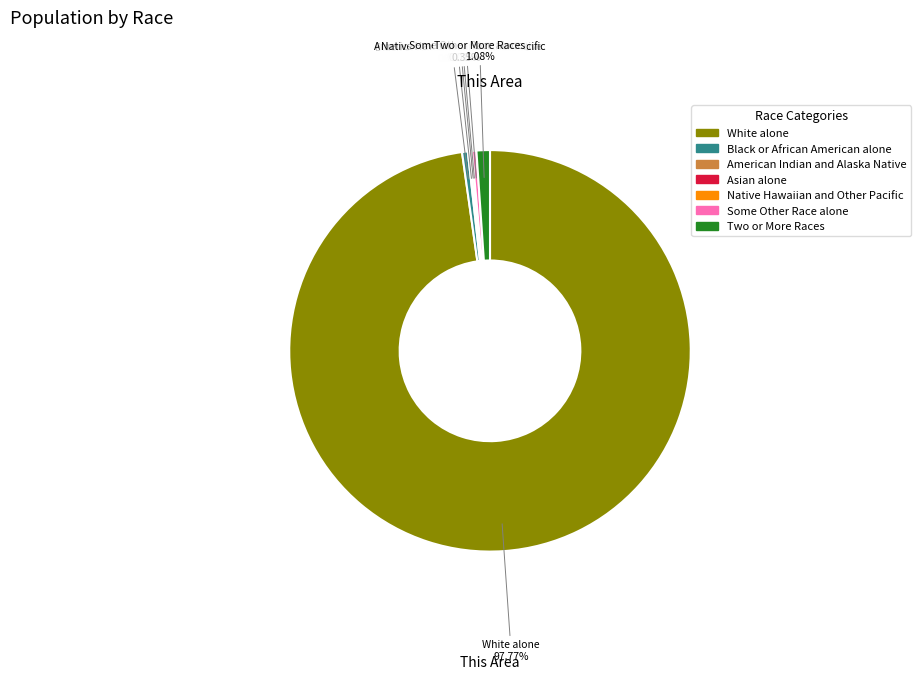

Does any single category account for the majority?

Yes